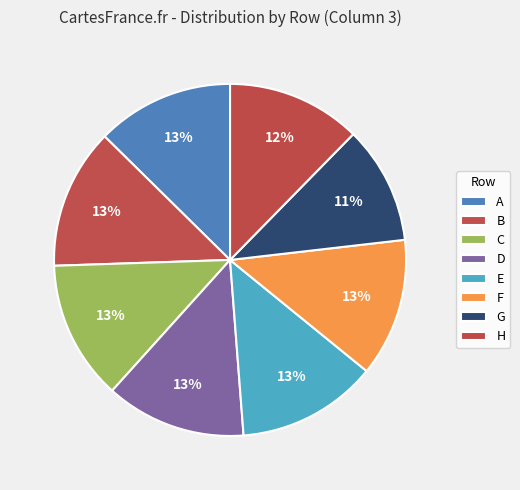

True or false: E accounts for 5% of the total.

False